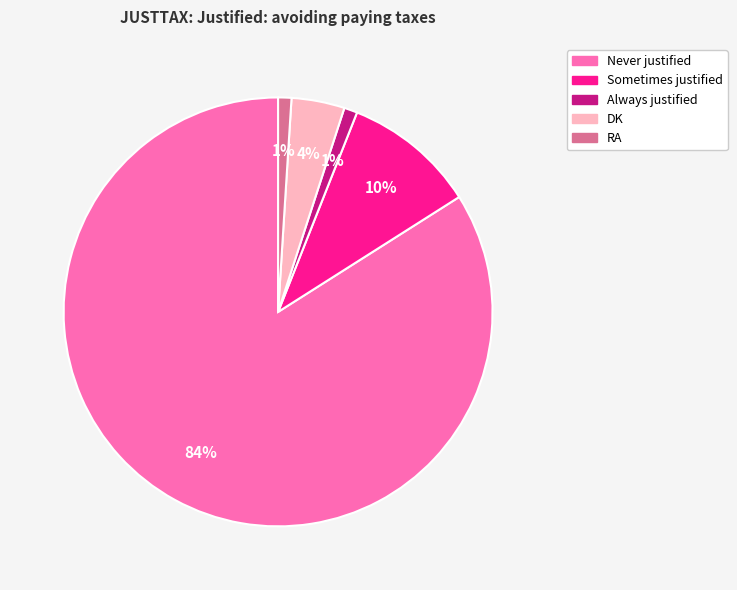

To the nearest percent, what portion does Never justified represent?

84%